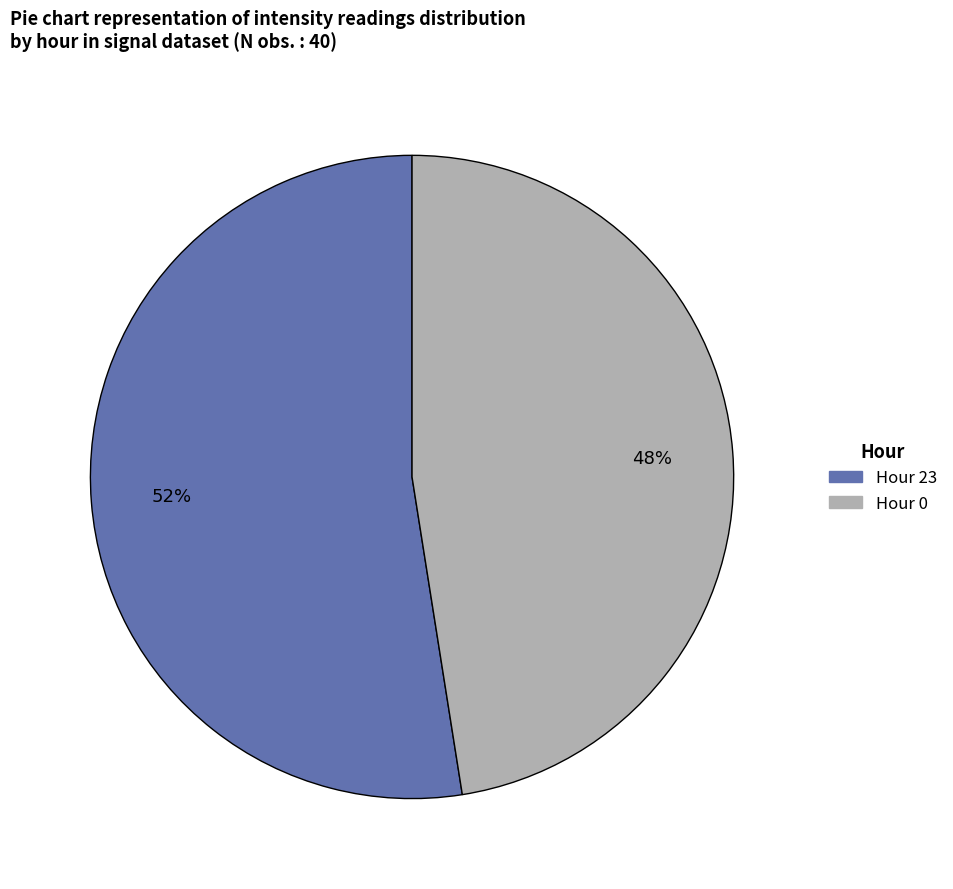

Is there a majority slice in this chart?

Yes